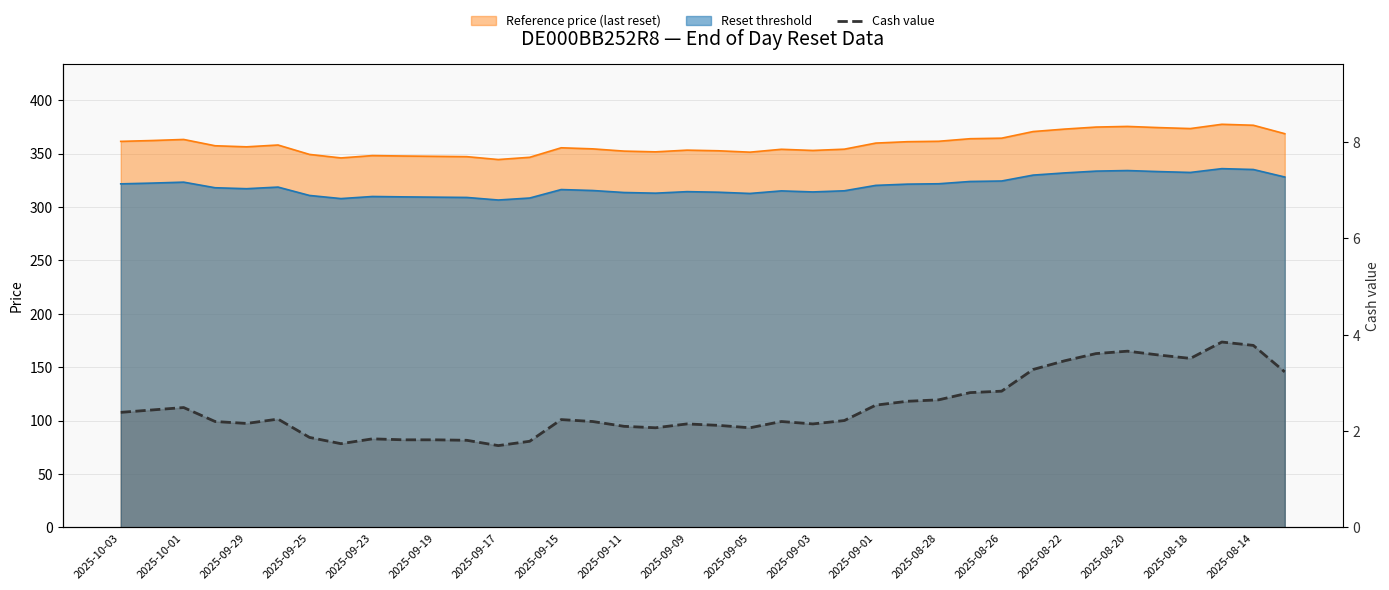

Does the chart have visible grid lines?

Yes